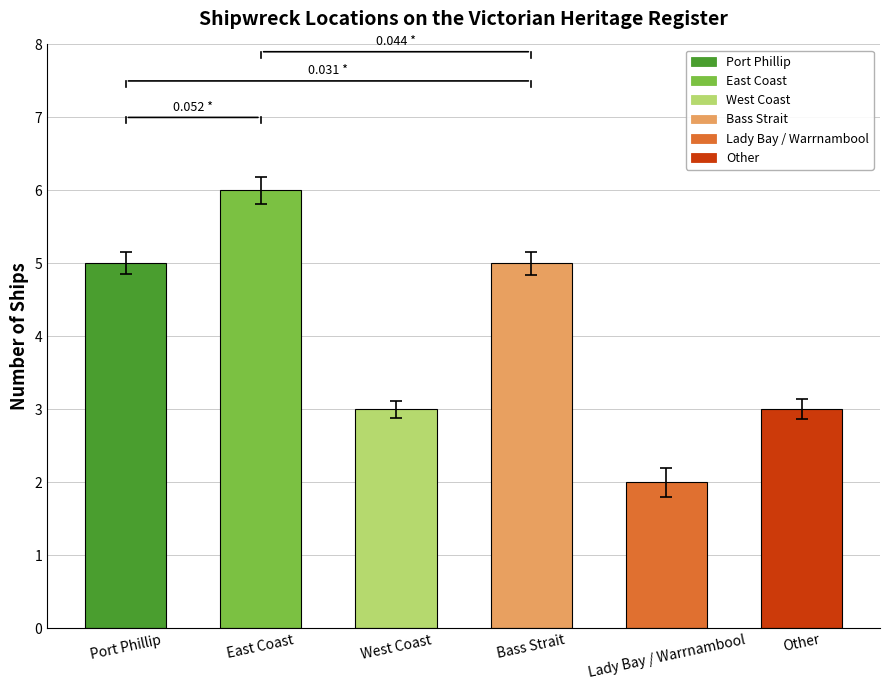

What is the difference between the second highest and second lowest values?

2.0